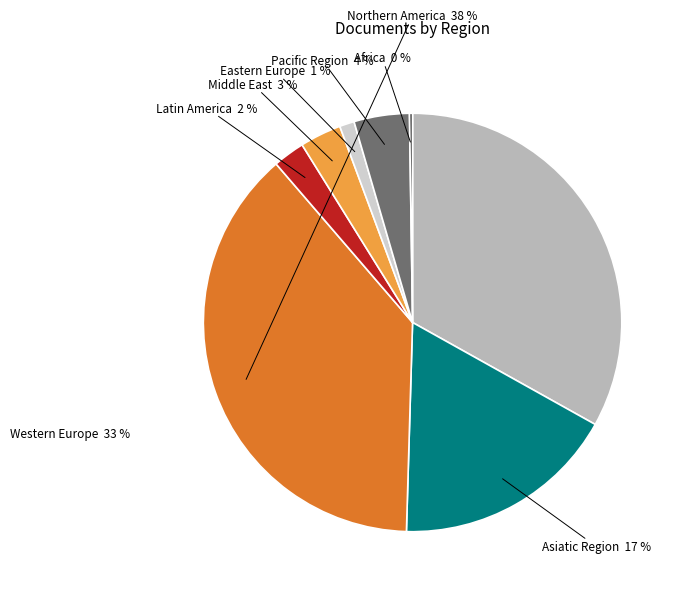

To the nearest percent, what is the difference between the Asiatic Region and Northern America slice percentages?

21%